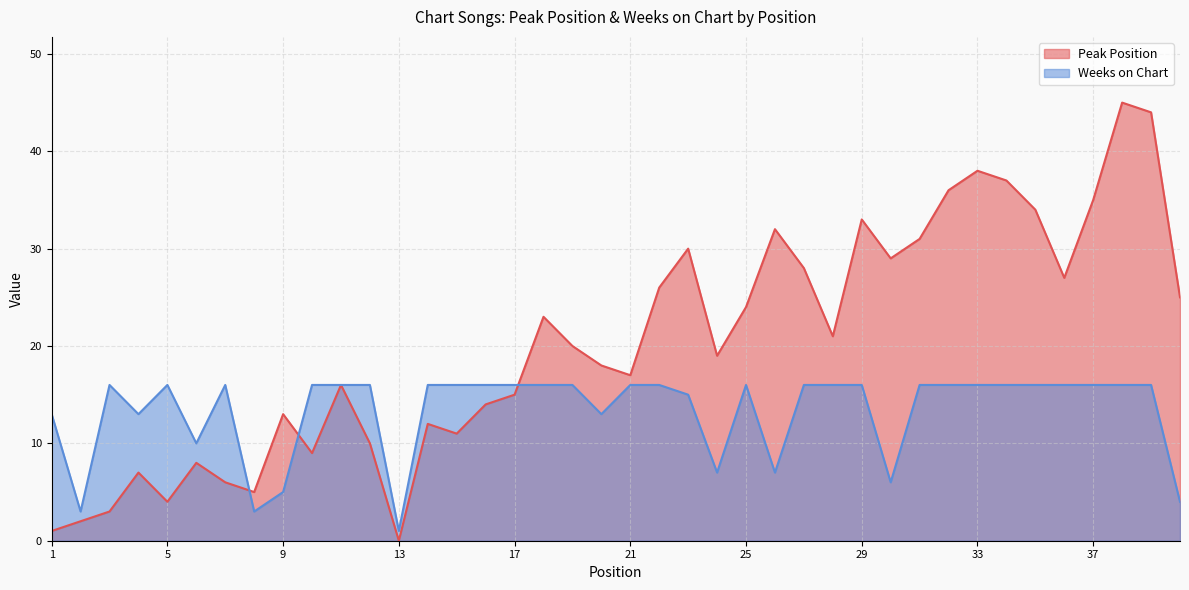

Is it true that Weeks on Chart equals 20 at 4?

False